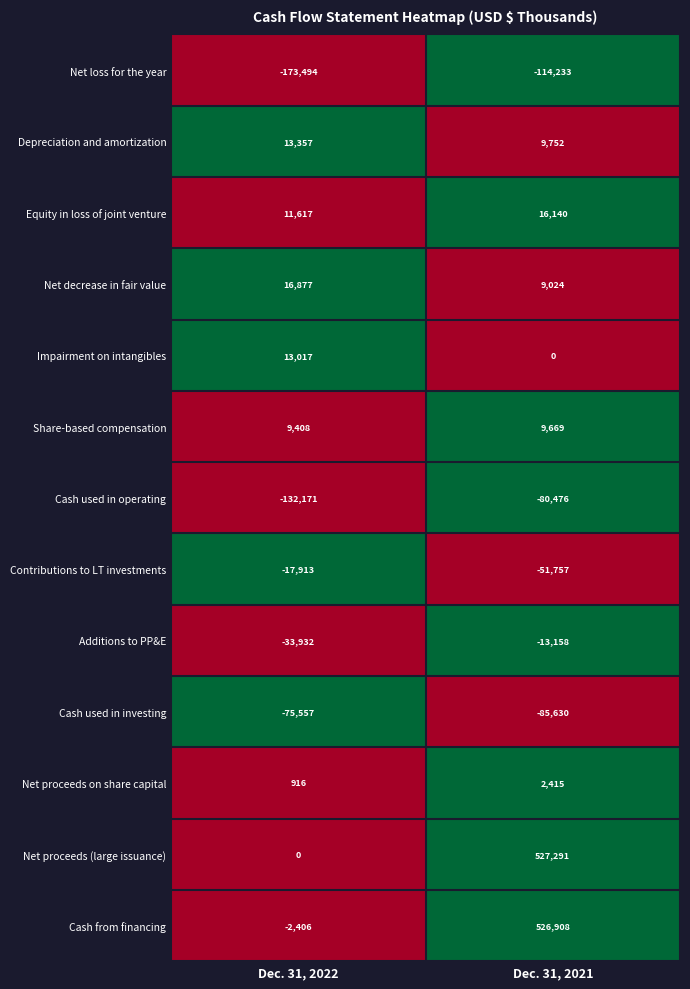

Which category has the highest value across all series?

Dec. 31, 2021